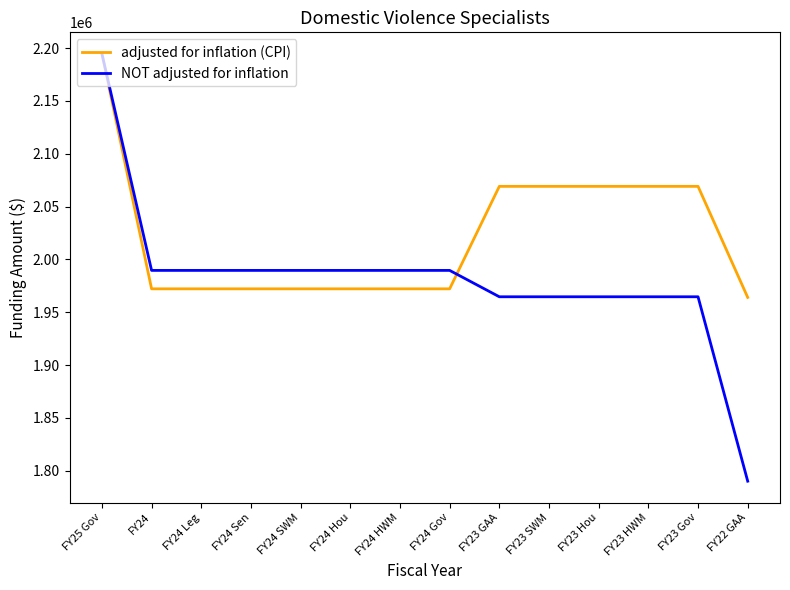

Reading right to left, list all the values displayed in this chart.

adjusted for inflation (CPI): 1963999	2069102	2069102	2069102	2069102	2069102	1972133	1972133	1972133	1972133	1972133	1972133	1972133	2194657
NOT adjusted for inflation: 1790076	1964605	1964605	1964605	1964605	1964605	1989567	1989567	1989567	1989567	1989567	1989567	1989567	2194657